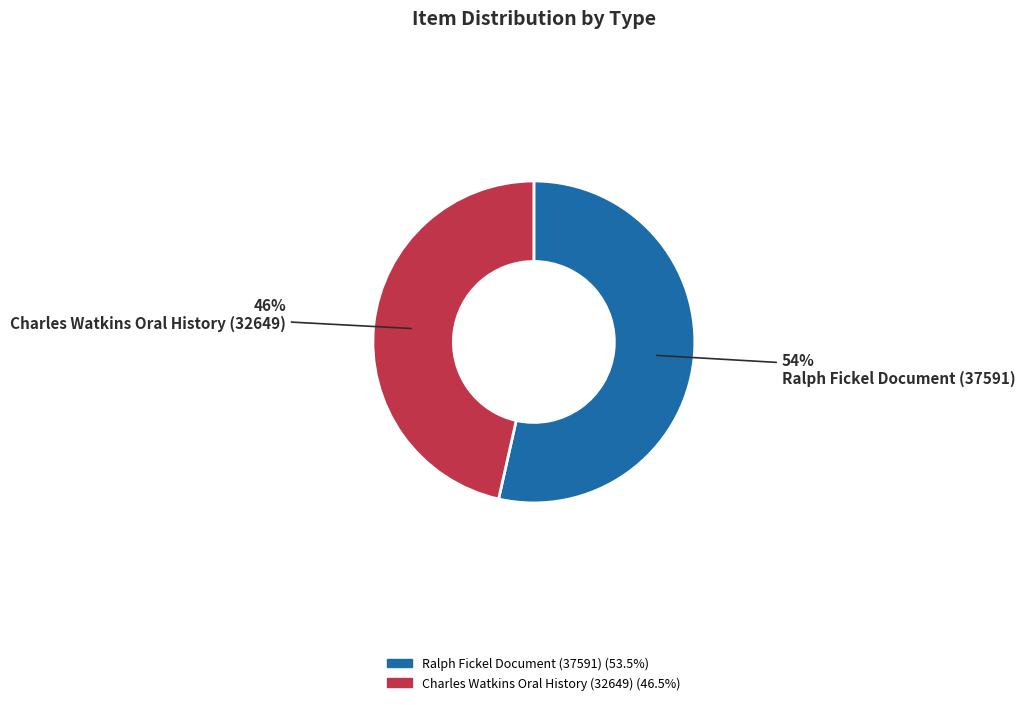

What is the largest slice in the pie chart?

Ralph Fickel Document (37591)